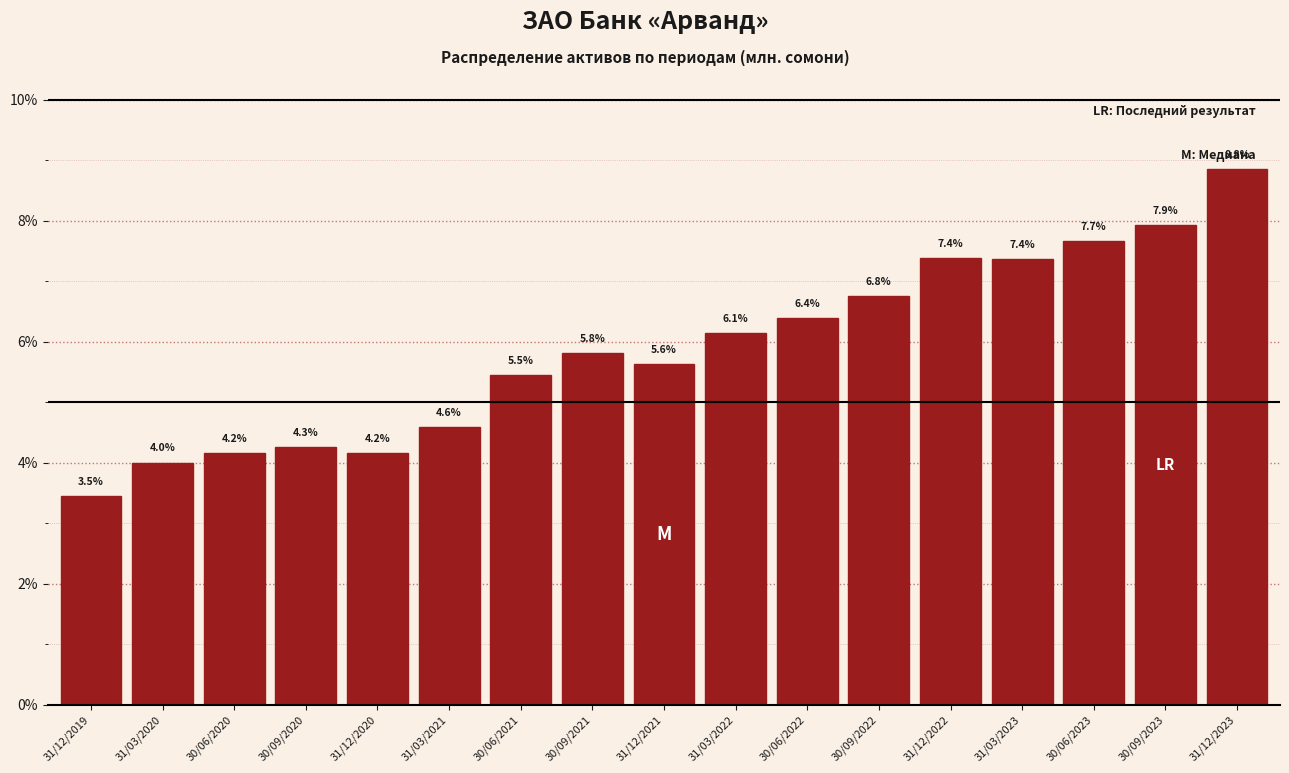

Reading right to left, what are all the values shown in this chart?

31/12/2023=8.8	30/09/2023=7.9	30/06/2023=7.7	31/03/2023=7.4	31/12/2022=7.4	30/09/2022=6.8	30/06/2022=6.4	31/03/2022=6.1	31/12/2021=5.6	30/09/2021=5.8	30/06/2021=5.5	31/03/2021=4.6	31/12/2020=4.2	30/09/2020=4.3	30/06/2020=4.2	31/03/2020=4.0	31/12/2019=3.5